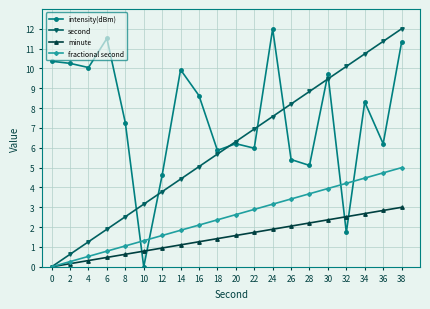

The fractional second series shows 5.4 at 30. True or false?

False